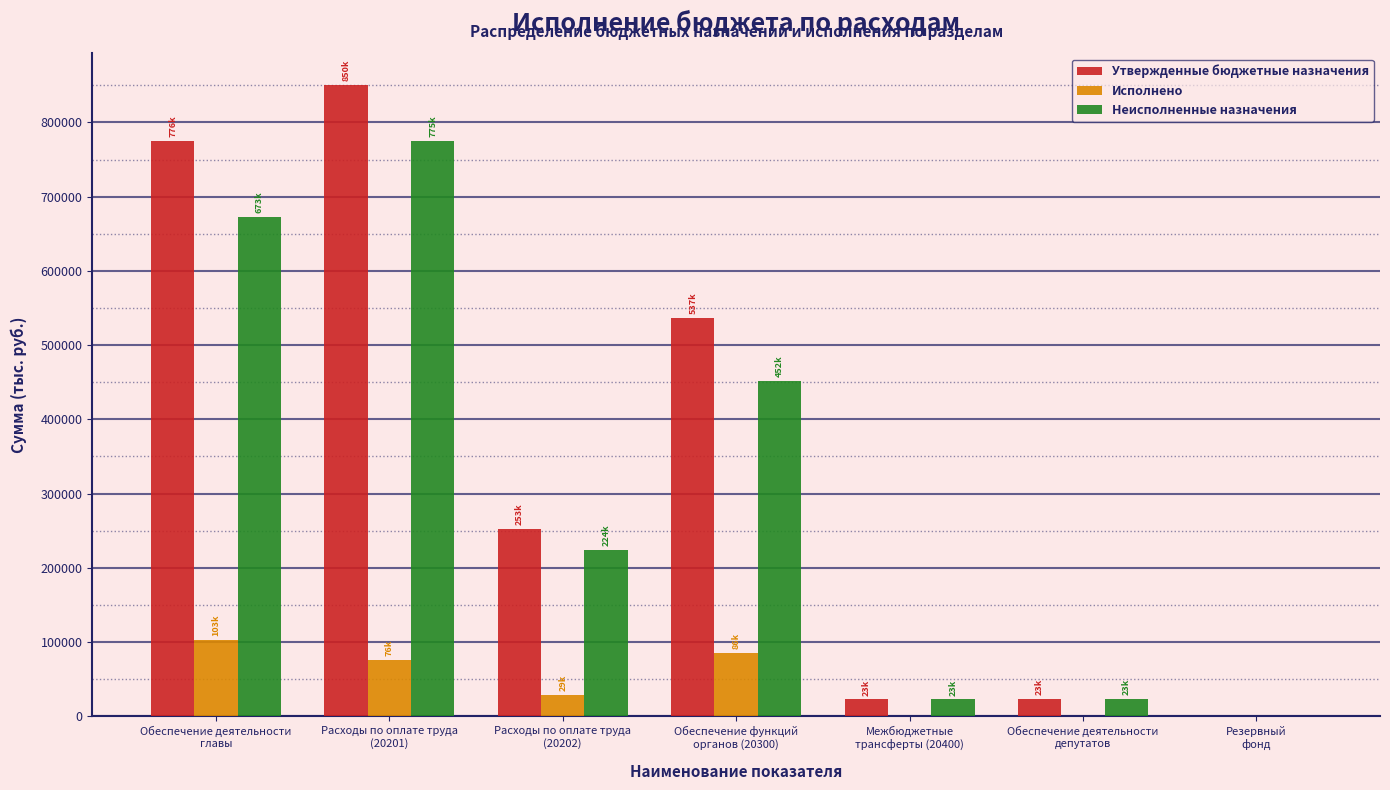

What is the greatest value displayed?

850495.0